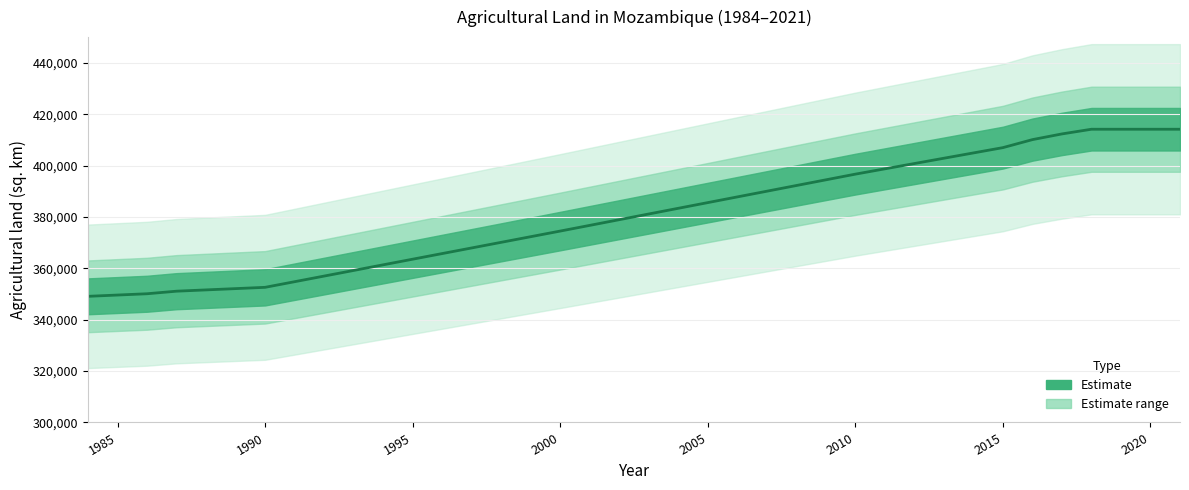

What value does the data have at 2001?

376715.9